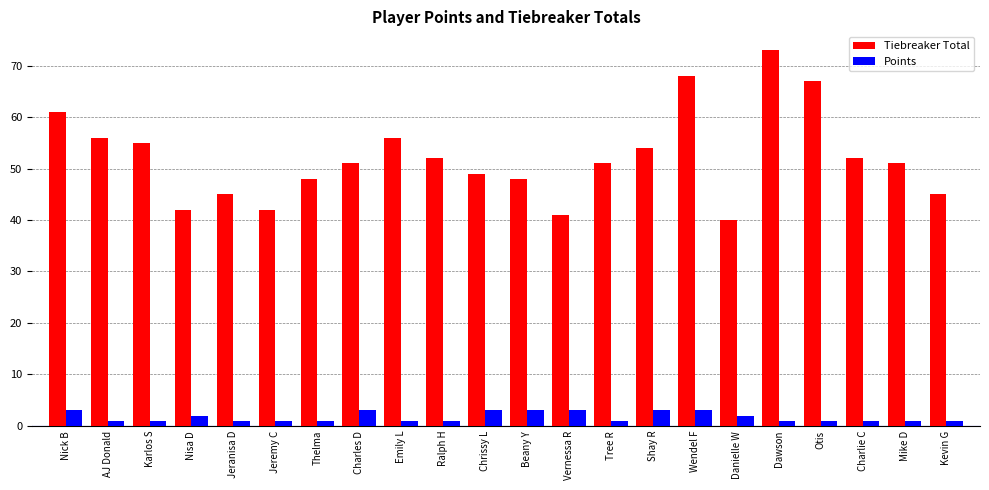

What is the difference between the maximum and second lowest values in the Tiebreaker Total series?

32